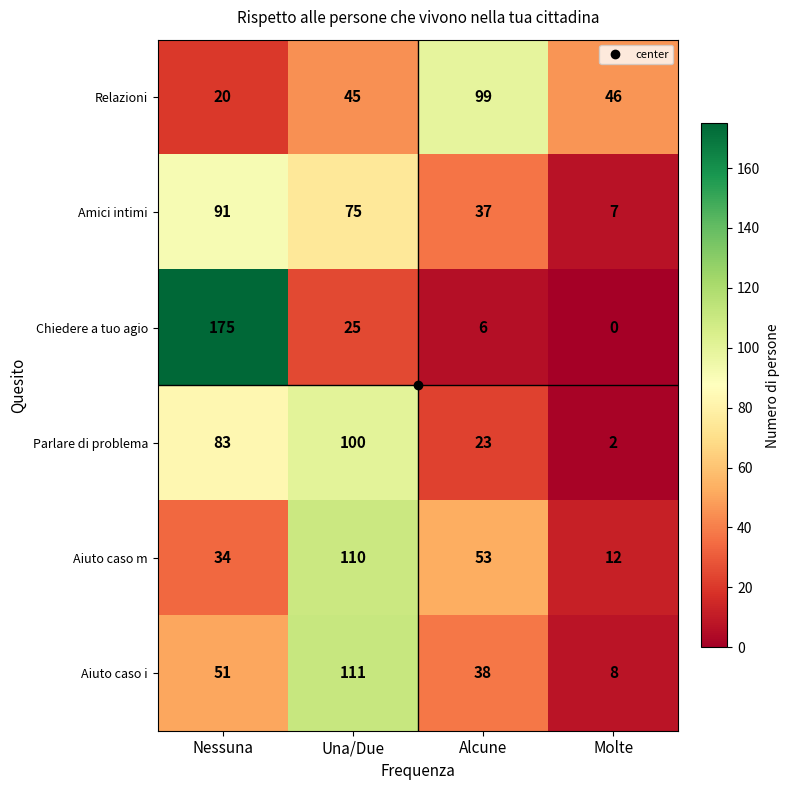

What is the spread (max minus min) of values at Alcune?

93